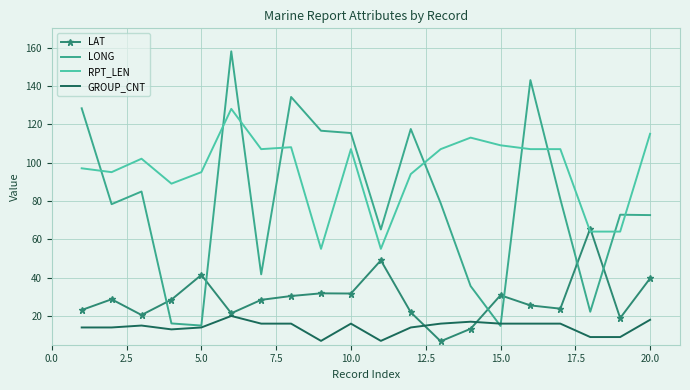

What is the maximum value for LONG?

158.0